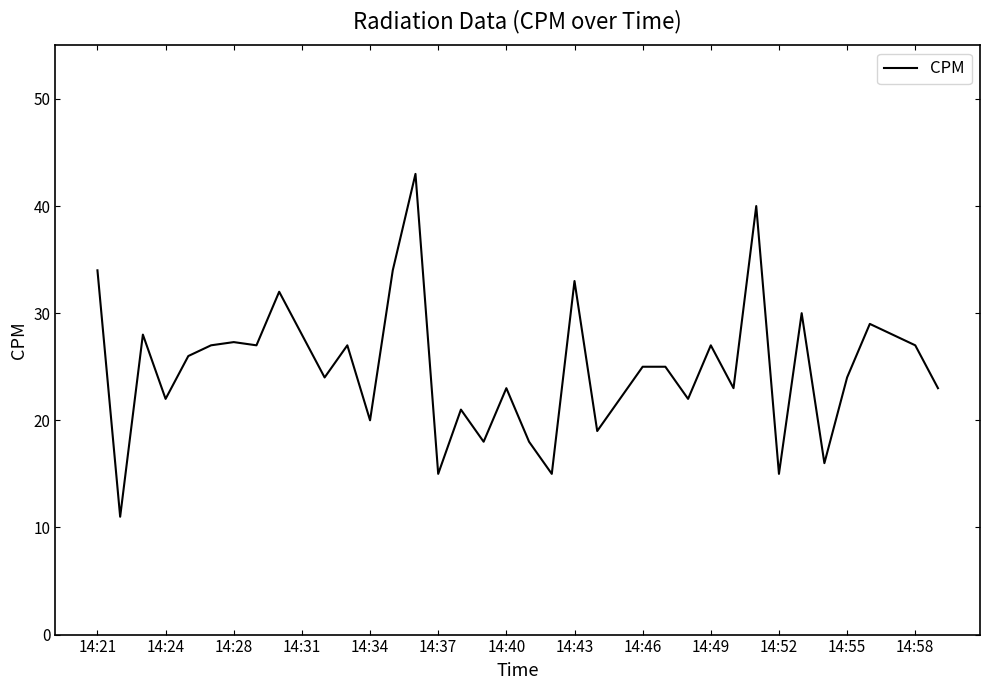

What is the smallest value displayed?

11.0